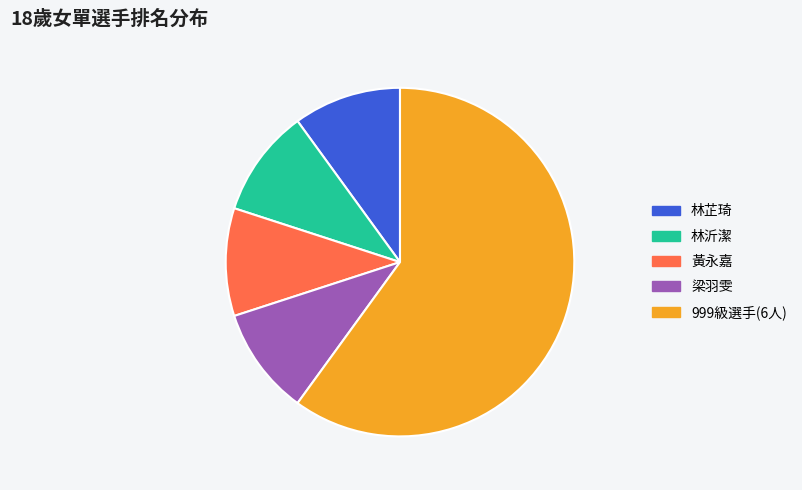

What is the largest slice in the pie chart?

999級選手(6人)